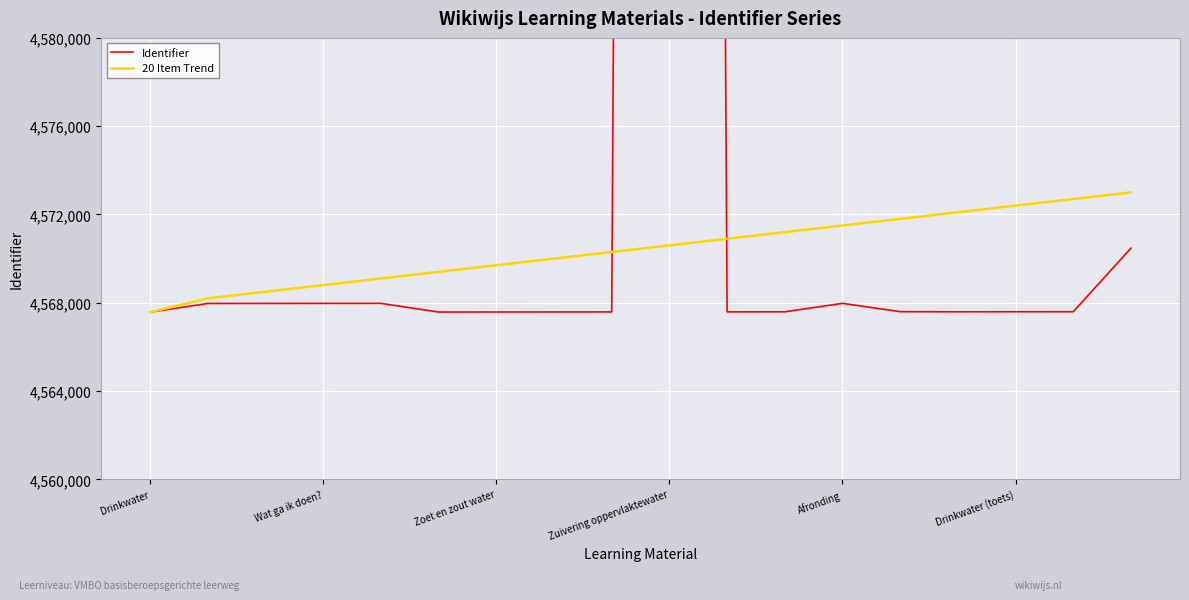

What is the difference between the maximum and minimum values in the 20 Item Trend series?

5426